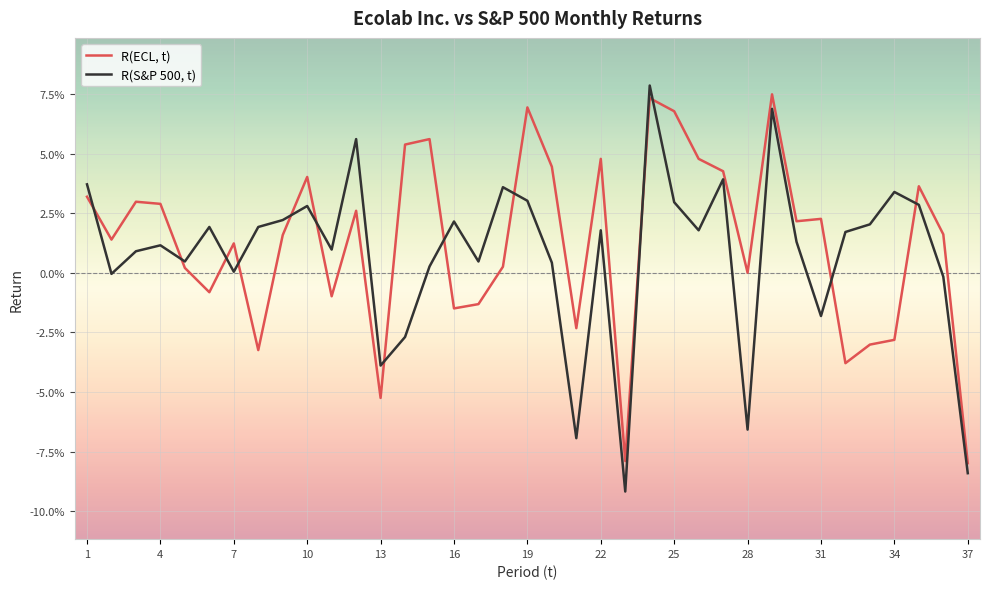

What are all the series names shown in the legend?

R(ECL, t), R(S&P 500, t)